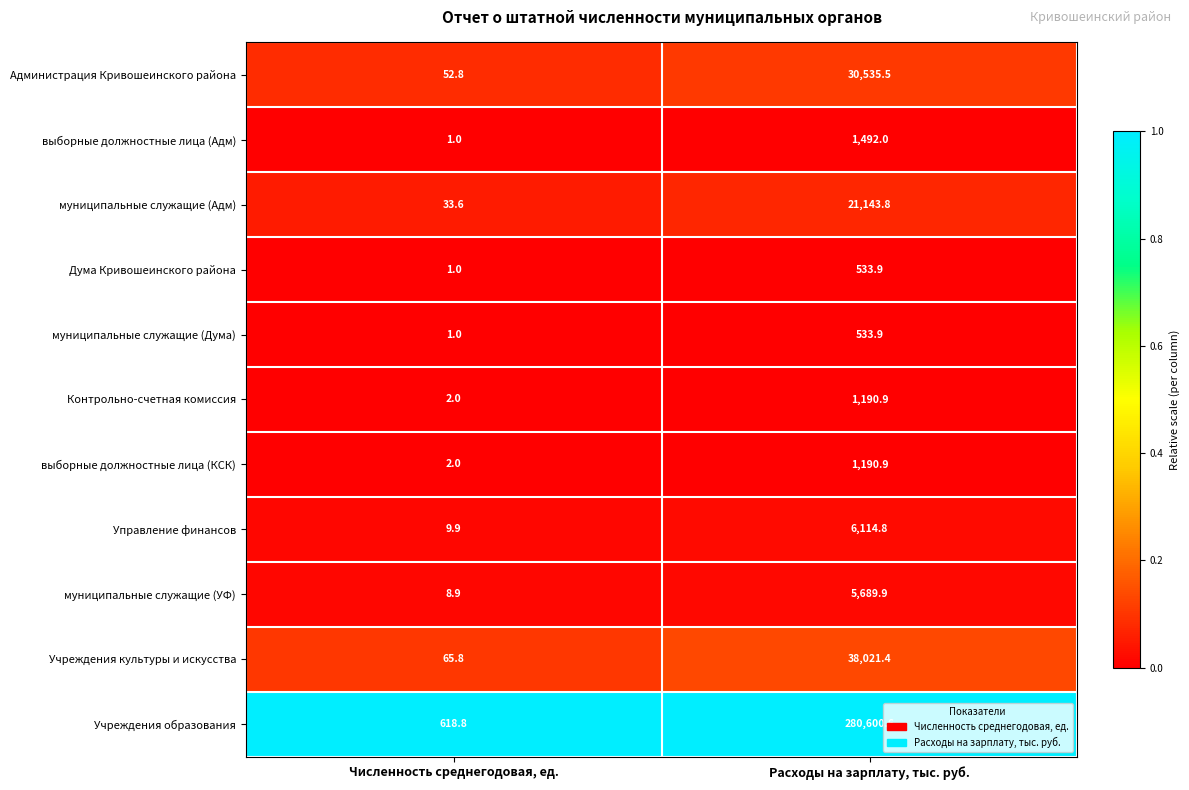

What is the total value across all series at Расходы на зарплату, тыс. руб.?

387047.6